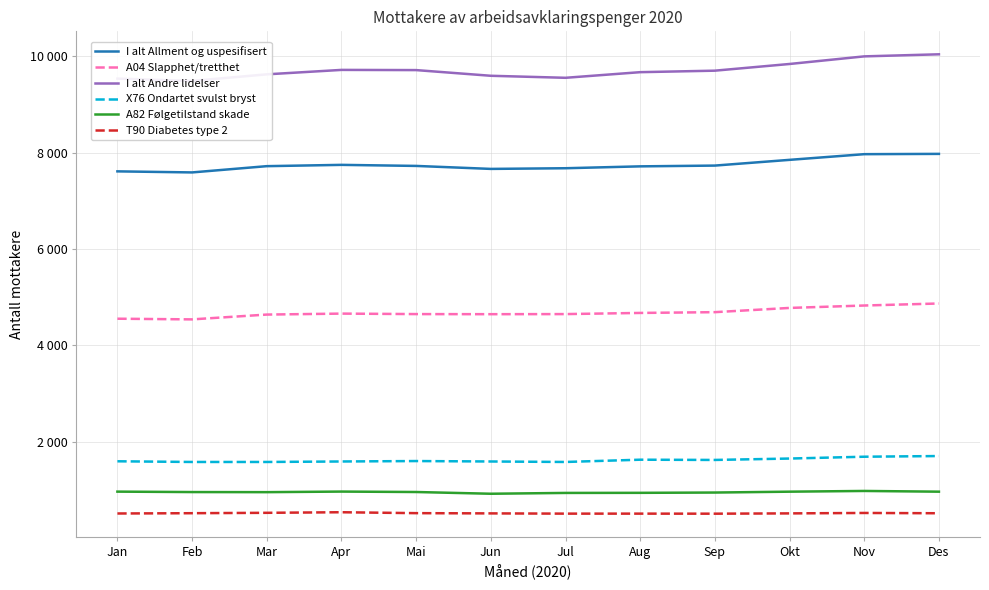

Where is I alt Andre lidelser nearest to the value 9765?

Apr